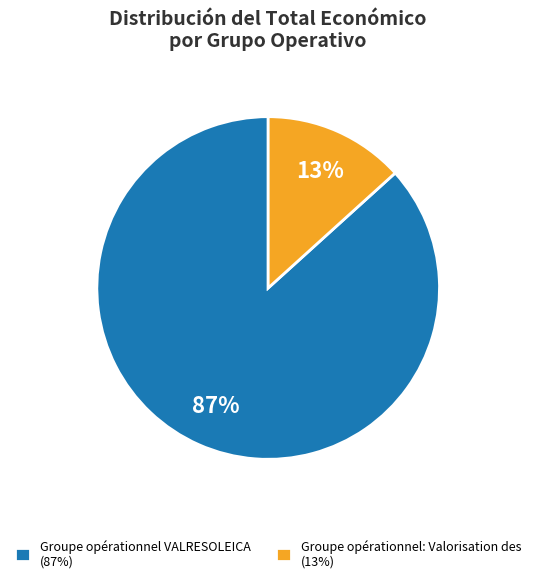

Rank the categories by value from lowest to highest.

Groupe opérationnel: Valorisation des, Groupe opérationnel VALRESOLEICA